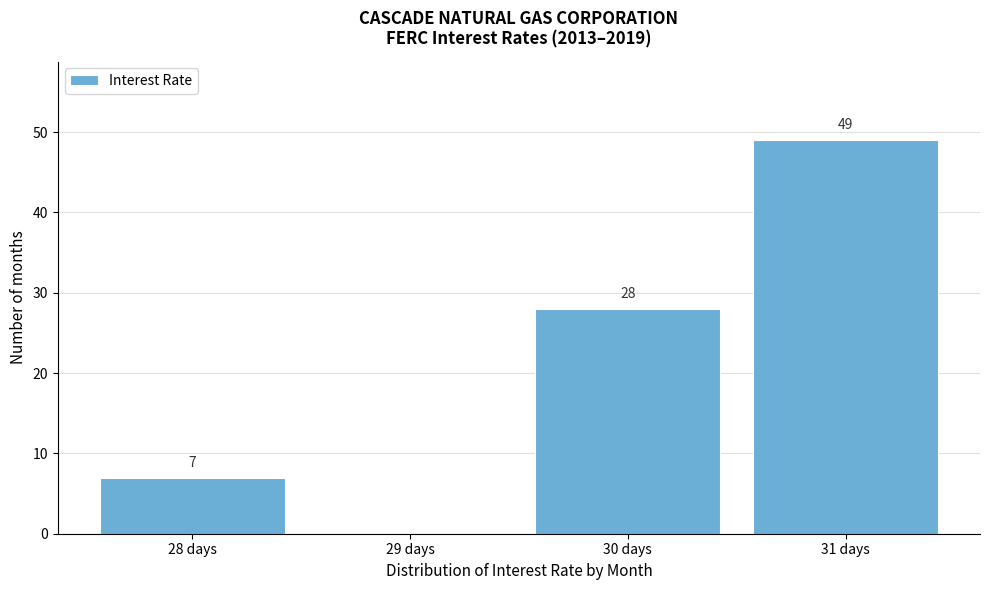

Which range on the x-axis has the tallest bar?

30.5 to 31.5